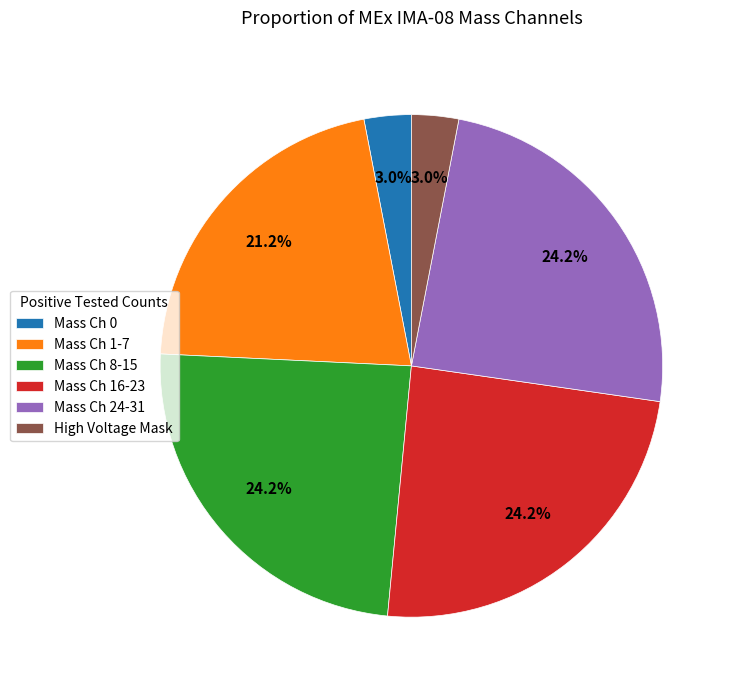

Does Mass Ch 8-15 represent more than half of the total?

No